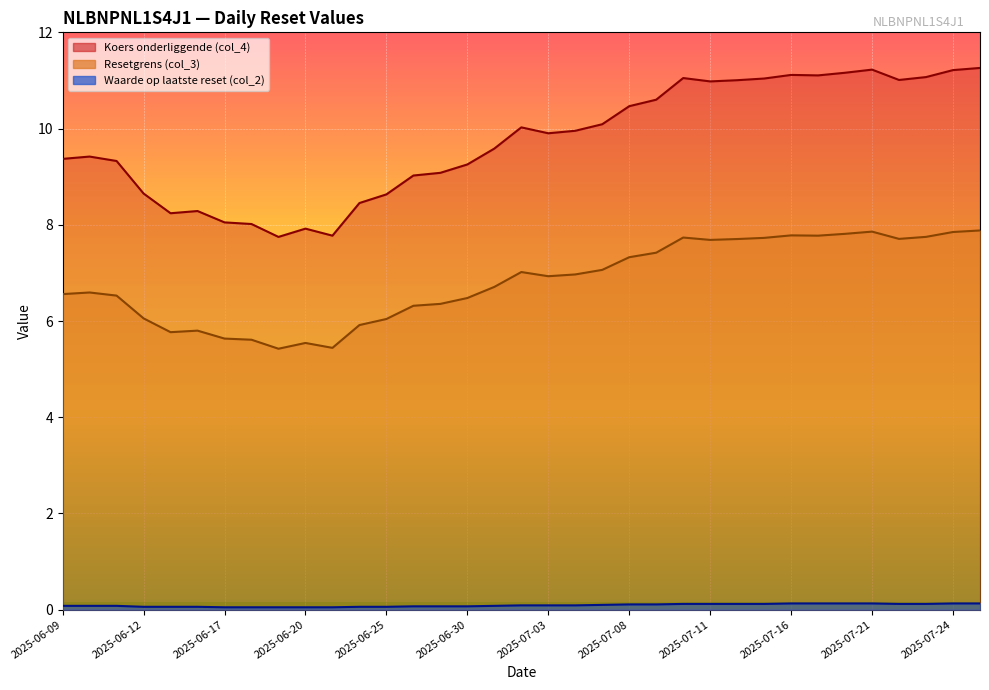

Is the value of Waarde op laatste reset (col_2) at 2025-06-24 greater than the value of Resetgrens (col_3) at 2025-07-16?

No